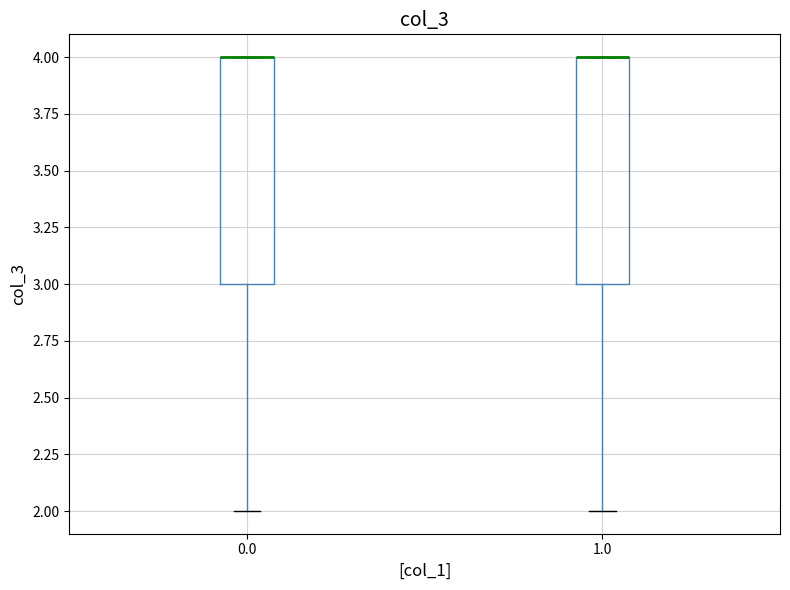

Reading left to right, read every box against the y-axis: the position of its median line, the range the box covers, and the ends of its whiskers. The values are not printed on the chart, so give them approximately, as read against the axis.

0.0: median 4 (drawn on the box's upper edge), box 3 to 4, whiskers 2 to 4
1.0: median 4 (drawn on the box's upper edge), box 3 to 4, whiskers 2 to 4